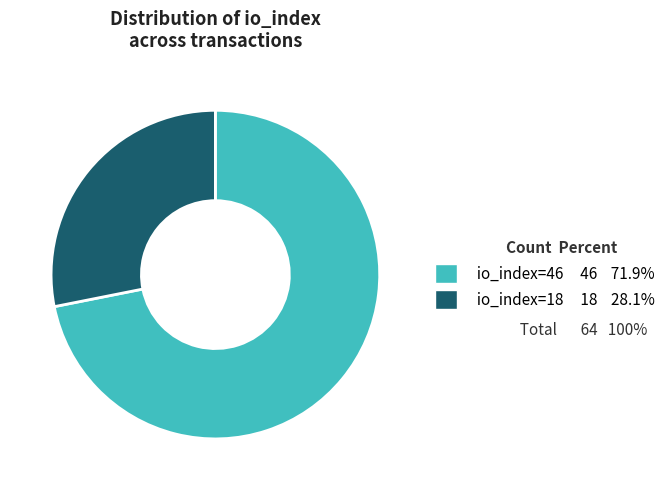

Does io_index=18 represent more than half of the total?

No